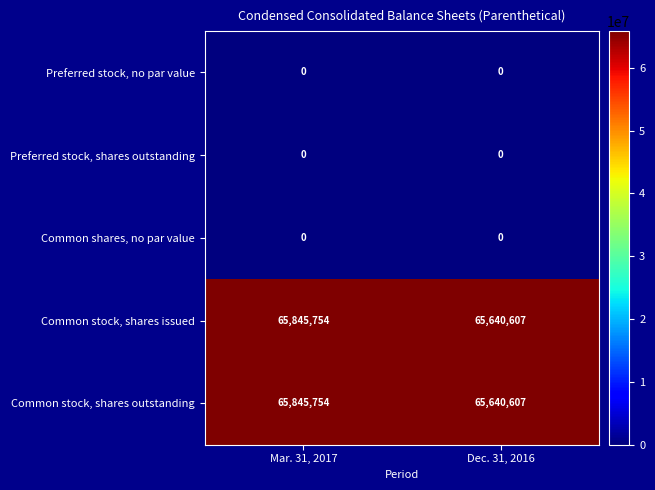

What is the difference between the highest and lowest values at Dec. 31, 2016?

65640607